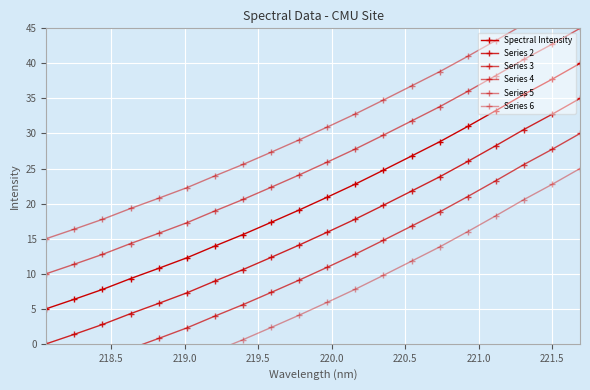

Which series has the largest total across all categories?

Series 5